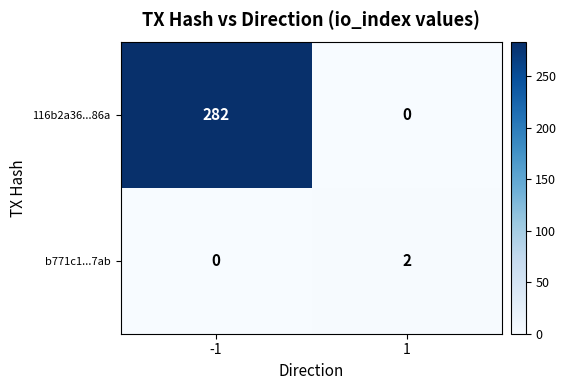

True or false: b771c1...7ab has a value of 2 at 1.

True